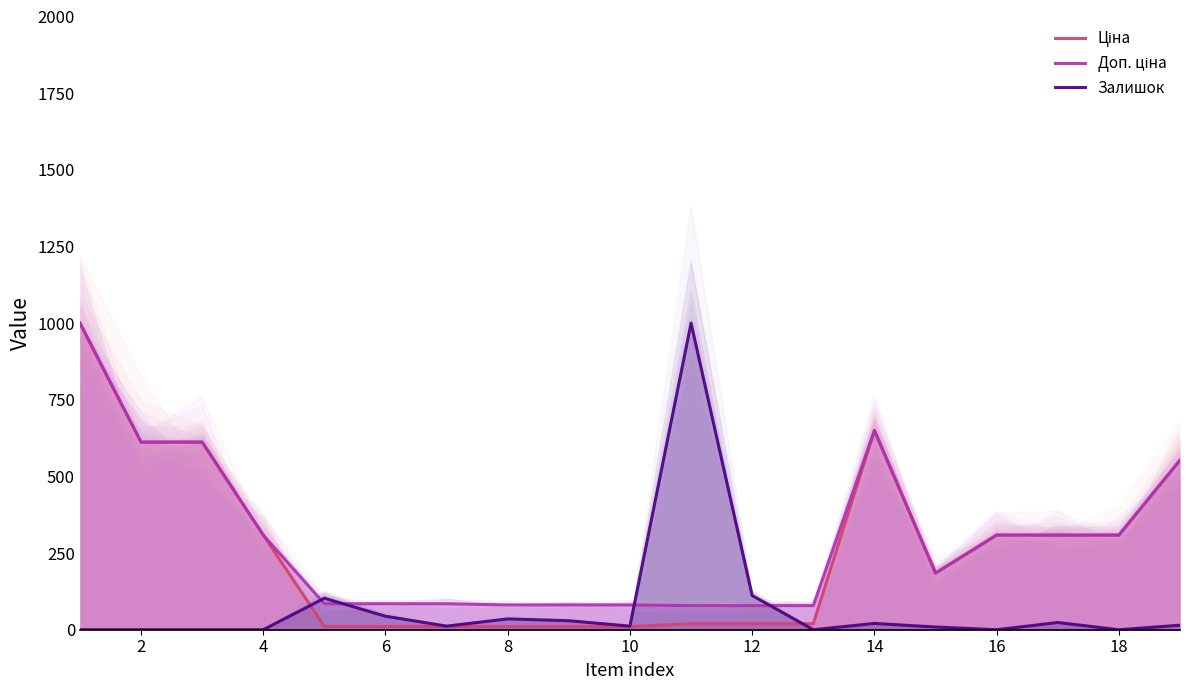

What is the sum of all Залишок values?

1413.5